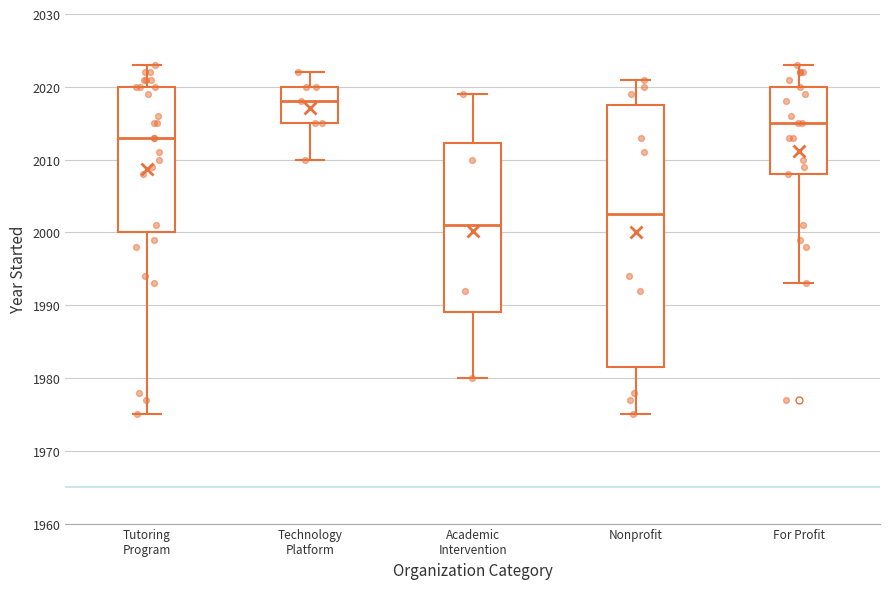

Reading left to right, transcribe this box plot: for each box, give where its median line is, the range the box spans, and where its two whiskers end, as read against the y-axis. The values are not printed on the chart, so give them approximately, as read against the axis.

Tutoring Program: median 2013, box 2000 to 2020, whiskers 1975 to 2023
Technology Platform: median 2018, box 2015 to 2020, whiskers 2010 to 2022
Academic Intervention: median 2001, box 1989 to 2012, whiskers 1980 to 2019
Nonprofit: median 2003, box 1982 to 2018, whiskers 1975 to 2021
For Profit: median 2015, box 2008 to 2020, whiskers 1993 to 2023